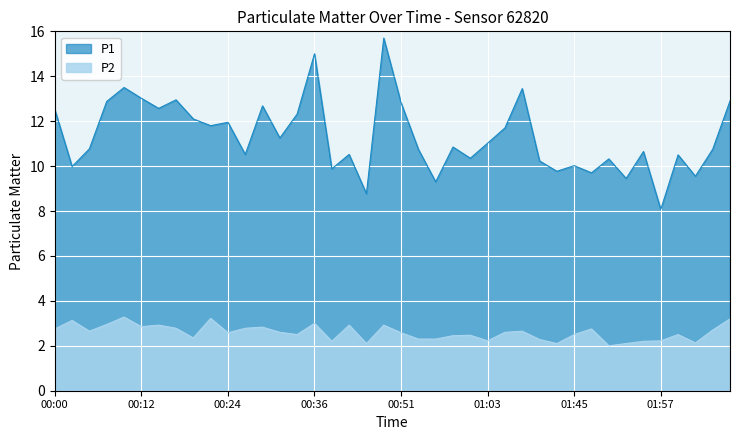

What is the difference between the P2 values at 00:29 and 01:57?

0.6